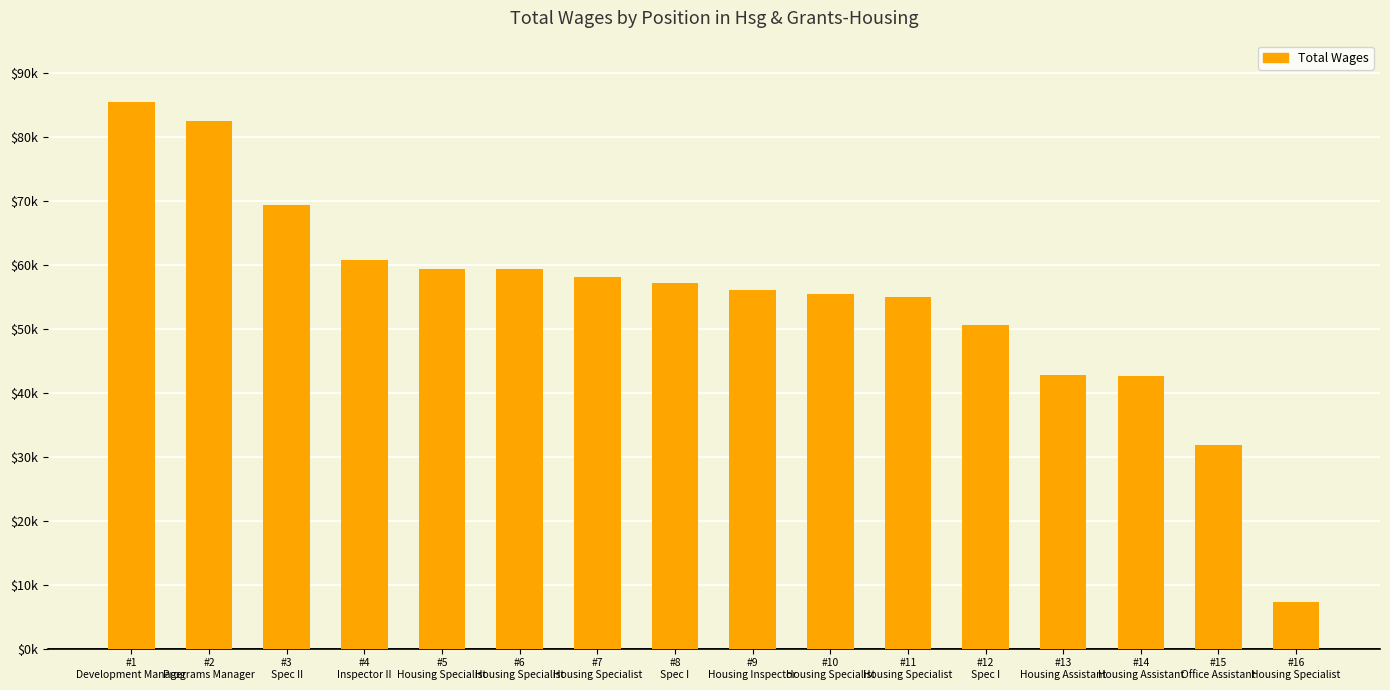

What is the label of the 6th bar from the right?

#11
Housing Specialist